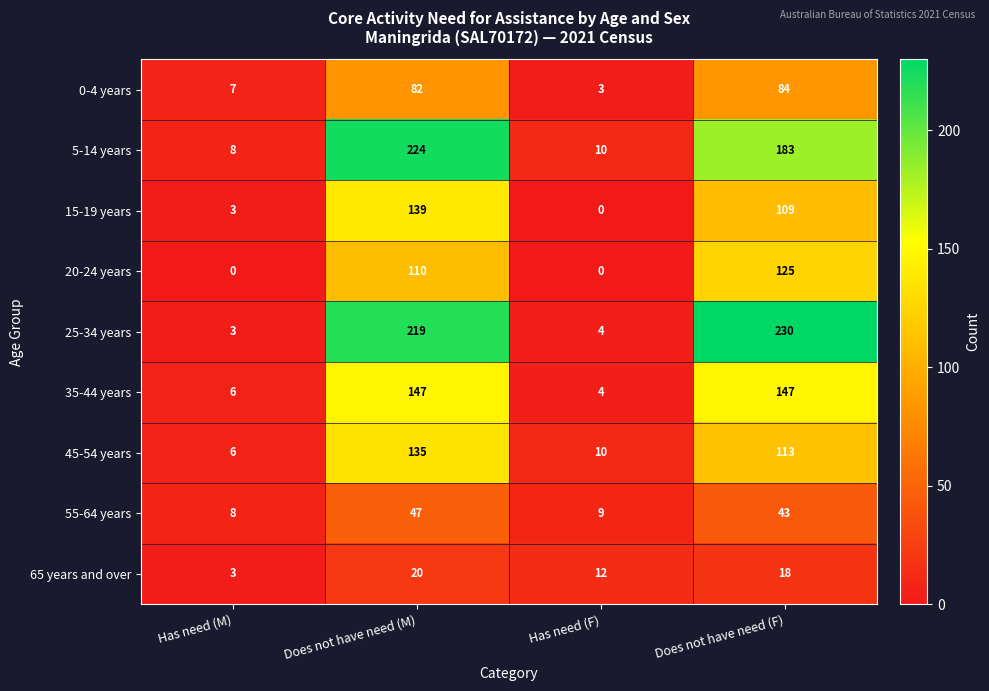

At which category is the sum across all series the highest?

Does not have need (M)